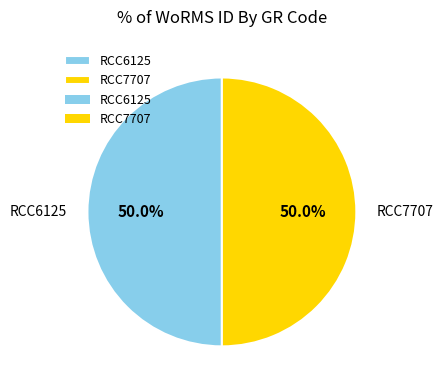

What percentage do RCC7707 and RCC6125 together represent?

100.0%